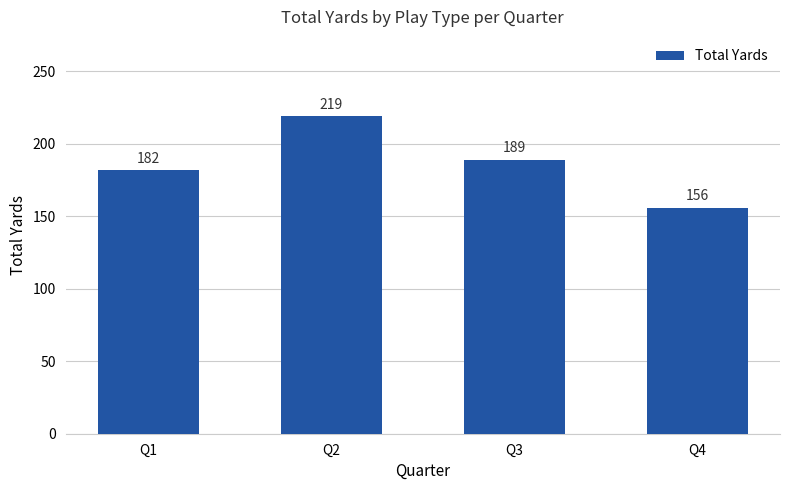

Reading right to left, what are all the values shown in this chart?

156	189	219	182